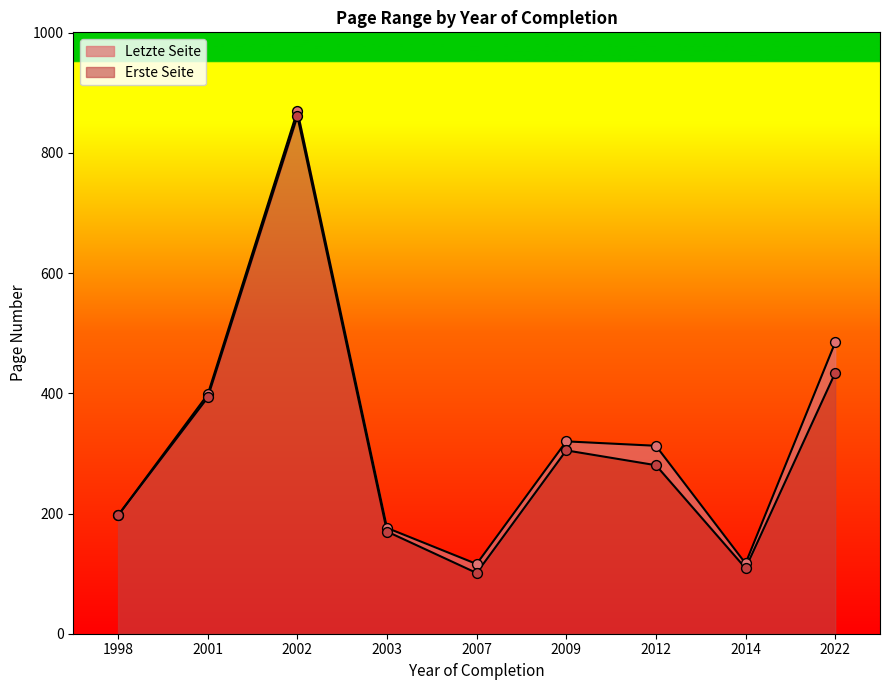

At which category is the sum across all series the highest?

2002